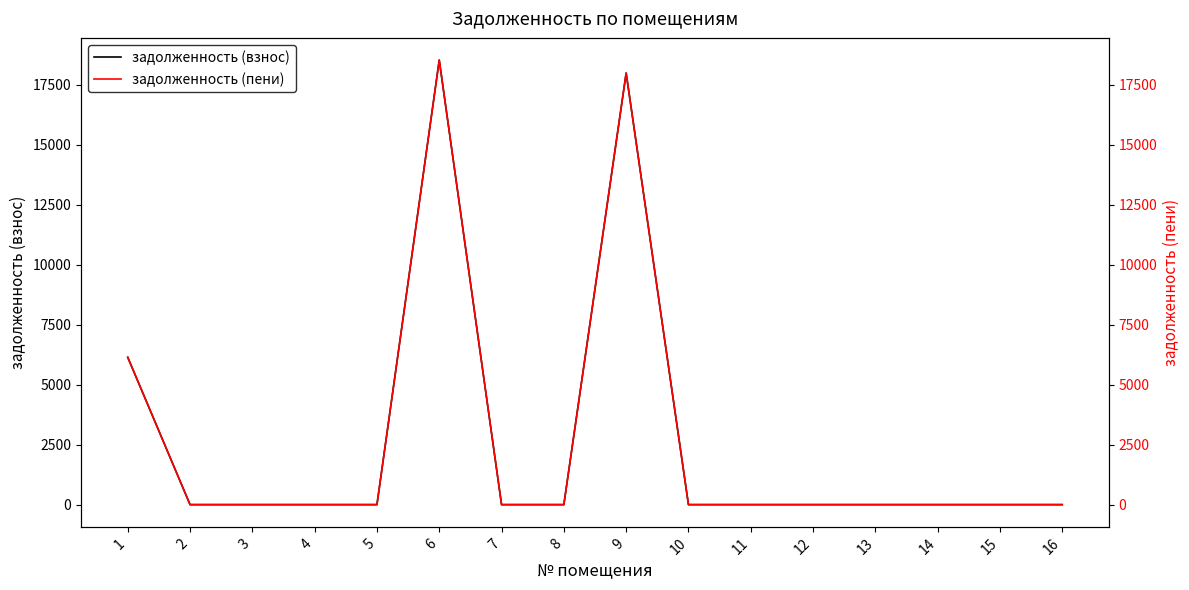

The задолженность (пени) series shows 0.0 at 2. True or false?

True